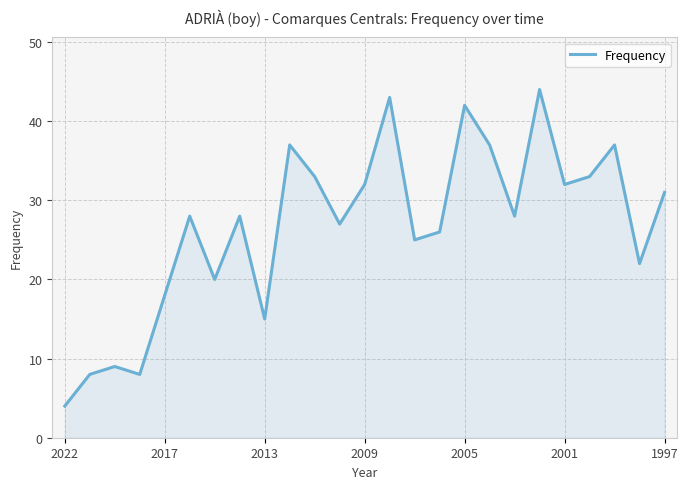

How many lines are shown in the chart?

1